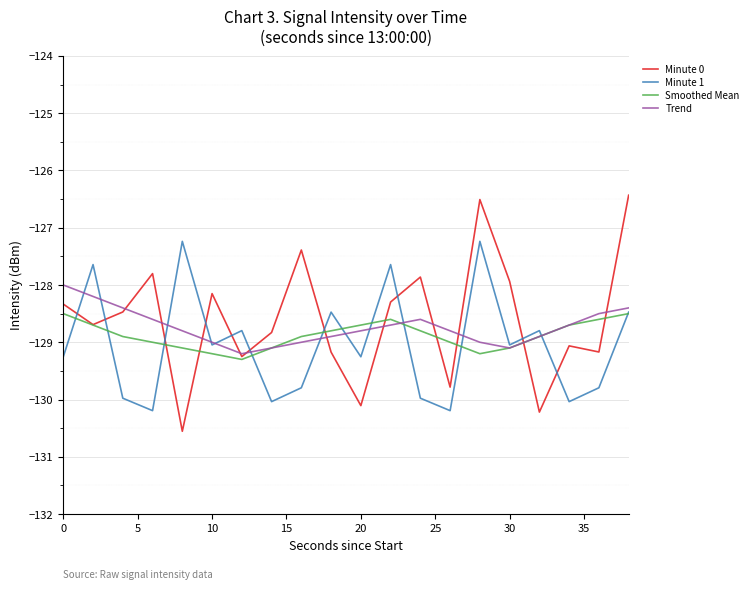

Is this an area chart (filled region under the line)?

No